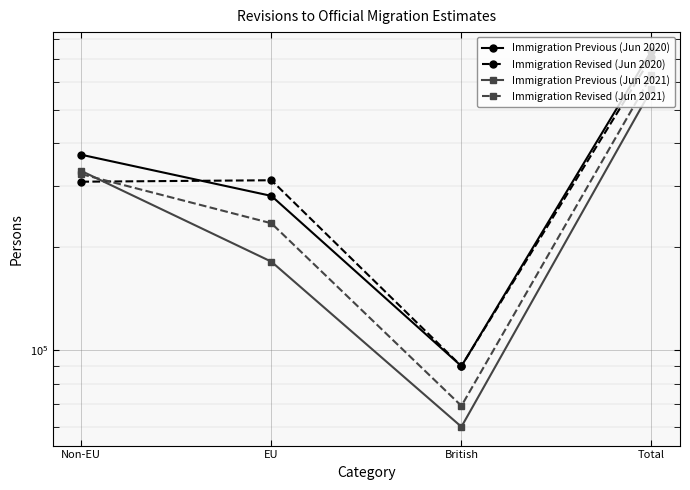

Rank the series by their average value, from highest to lowest.

Immigration Previous (Jun 2020), Immigration Revised (Jun 2020), Immigration Revised (Jun 2021), Immigration Previous (Jun 2021)